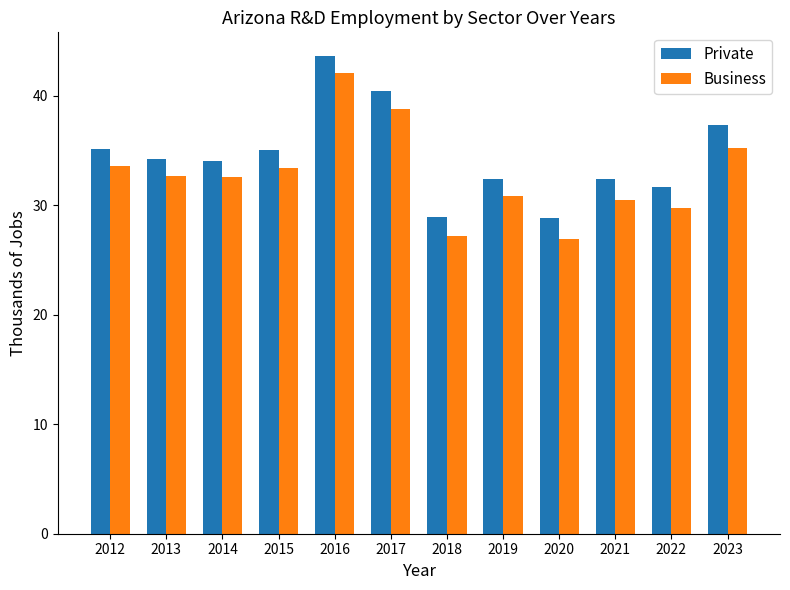

What is the maximum value shown in the chart?

43.6